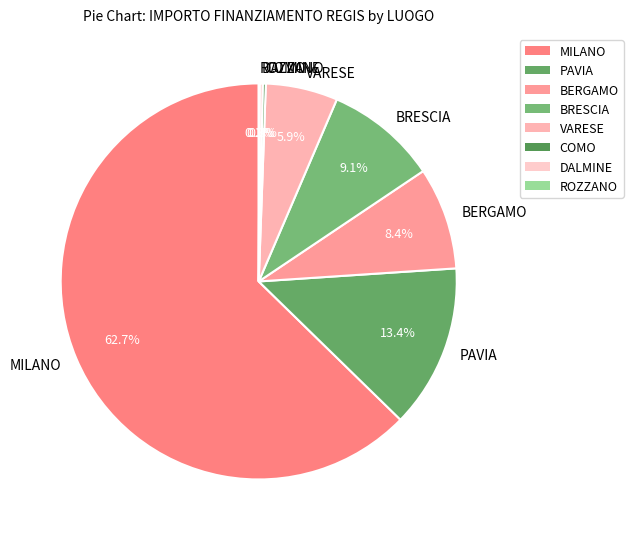

What is the largest slice in the pie chart?

MILANO